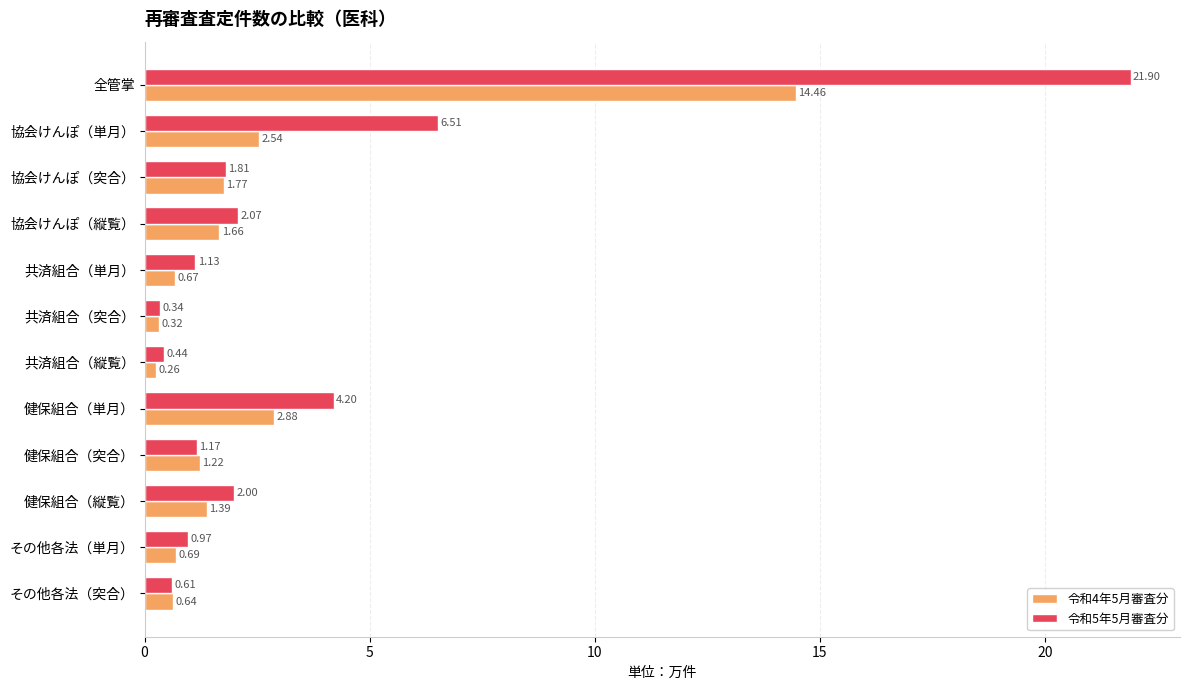

How many series are shown in this chart?

2